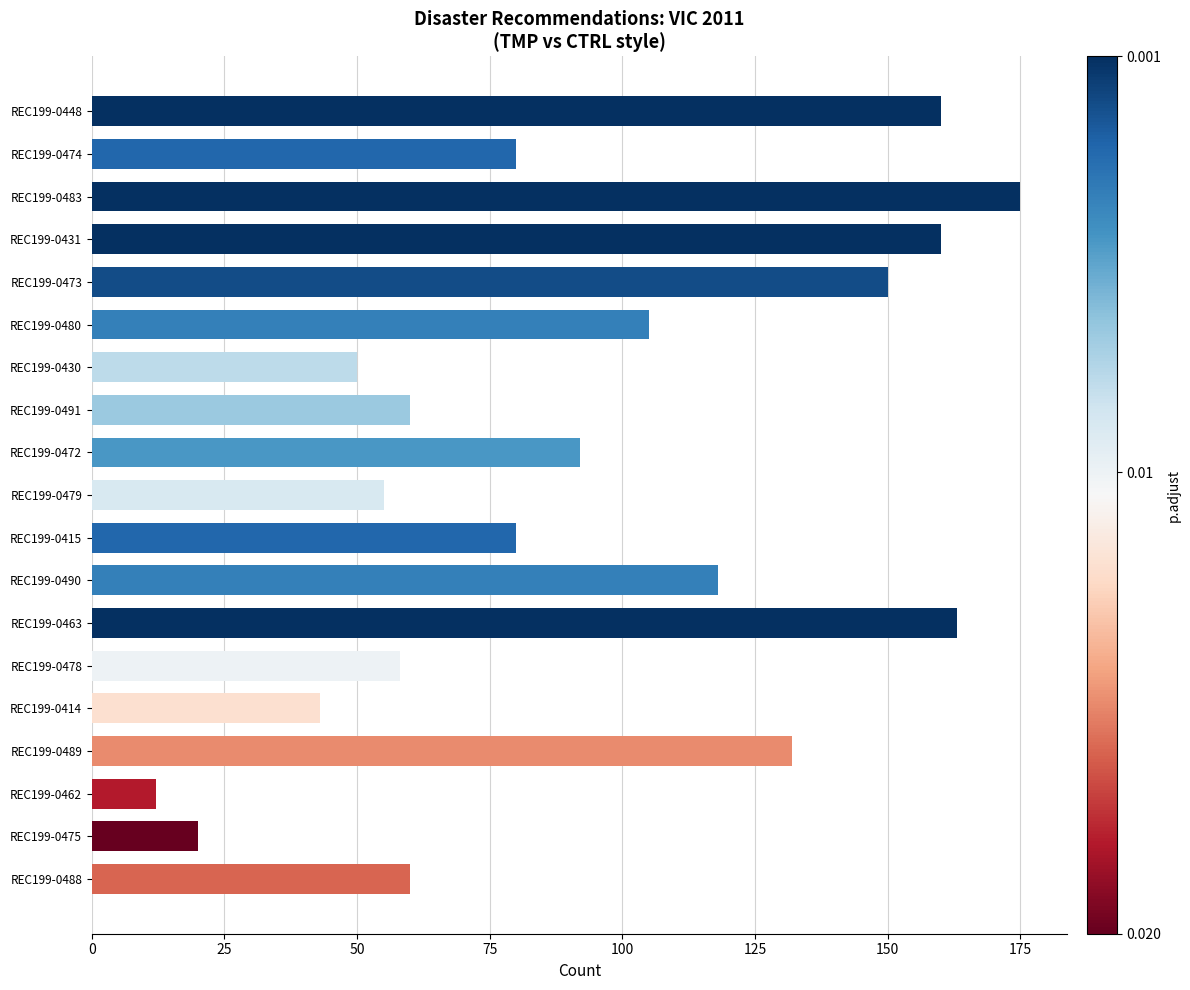

What is the ratio of the value at REC199-0480 to the value at REC199-0489?

0.8